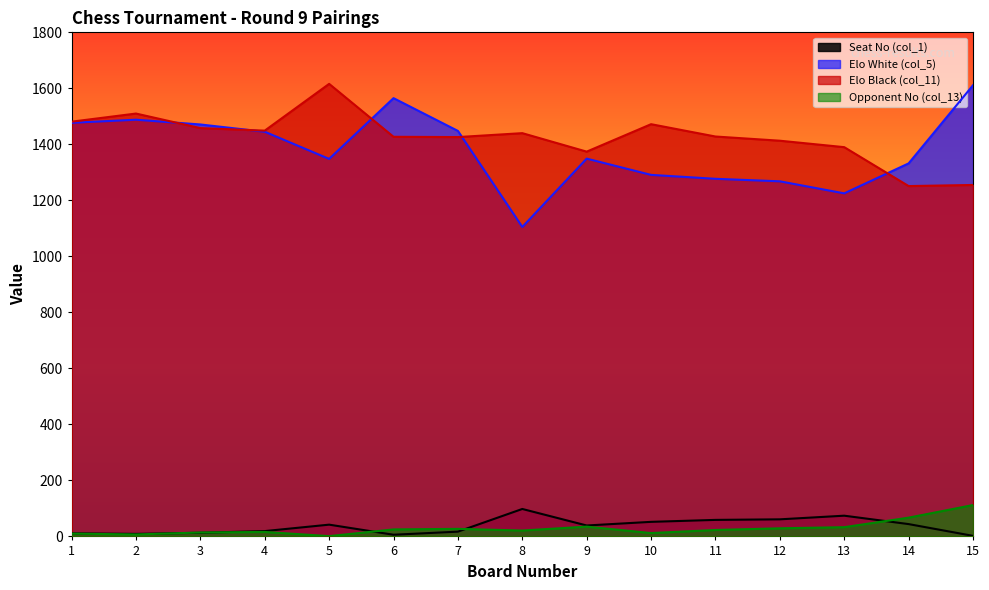

In Elo Black (col_11), how many points are higher than both neighbors (excluding endpoints)?

4